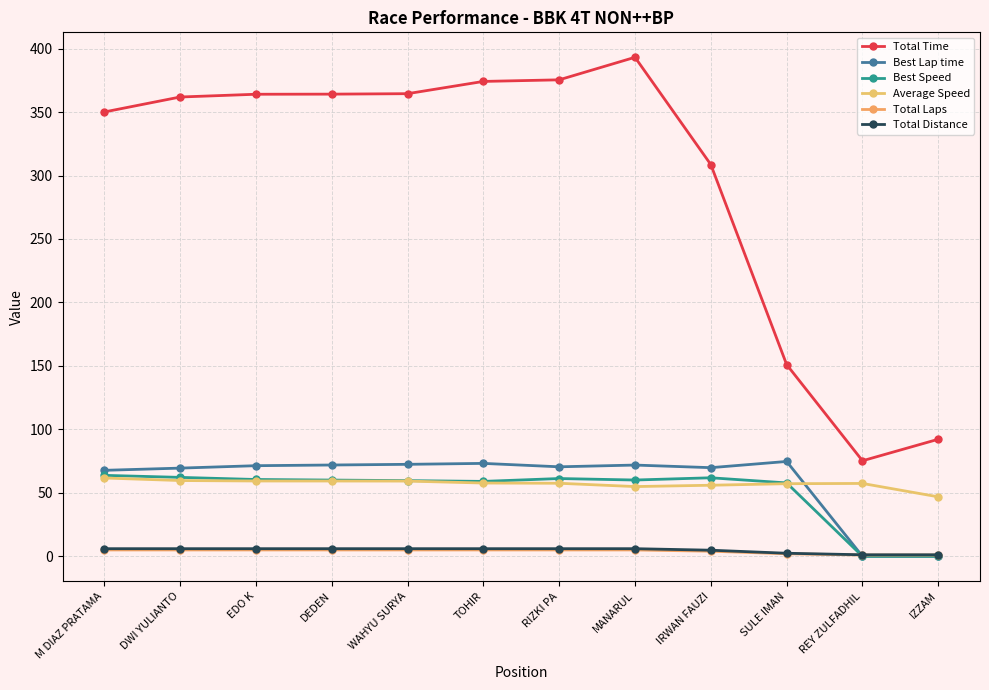

Does the chart have visible grid lines?

Yes